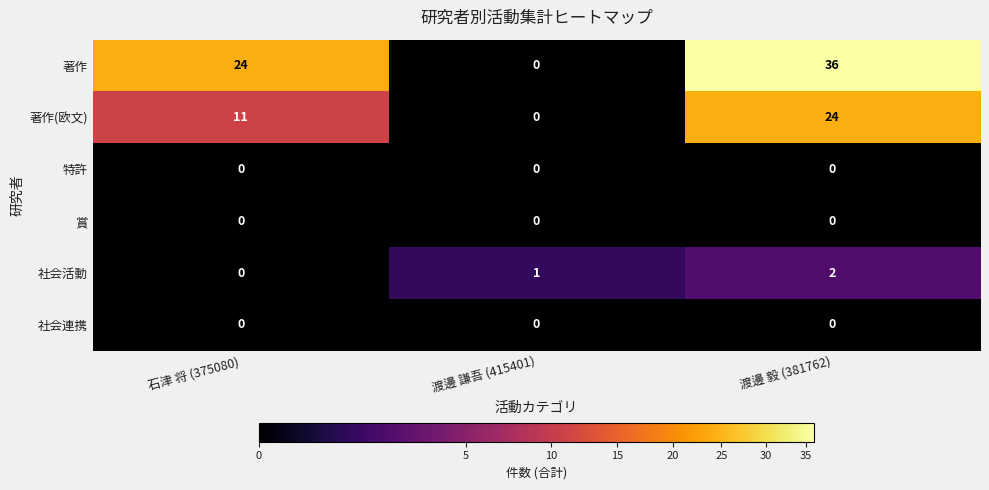

Reading left to right, extract all data points from this chart.

著作: 石津 将 (375080)=24	渡邊 謙吾 (415401)=0	渡邊 毅 (381762)=36
著作(欧文): 石津 将 (375080)=11	渡邊 謙吾 (415401)=0	渡邊 毅 (381762)=24
特許: 石津 将 (375080)=0	渡邊 謙吾 (415401)=0	渡邊 毅 (381762)=0
賞: 石津 将 (375080)=0	渡邊 謙吾 (415401)=0	渡邊 毅 (381762)=0
社会活動: 石津 将 (375080)=0	渡邊 謙吾 (415401)=1	渡邊 毅 (381762)=2
社会連携: 石津 将 (375080)=0	渡邊 謙吾 (415401)=0	渡邊 毅 (381762)=0